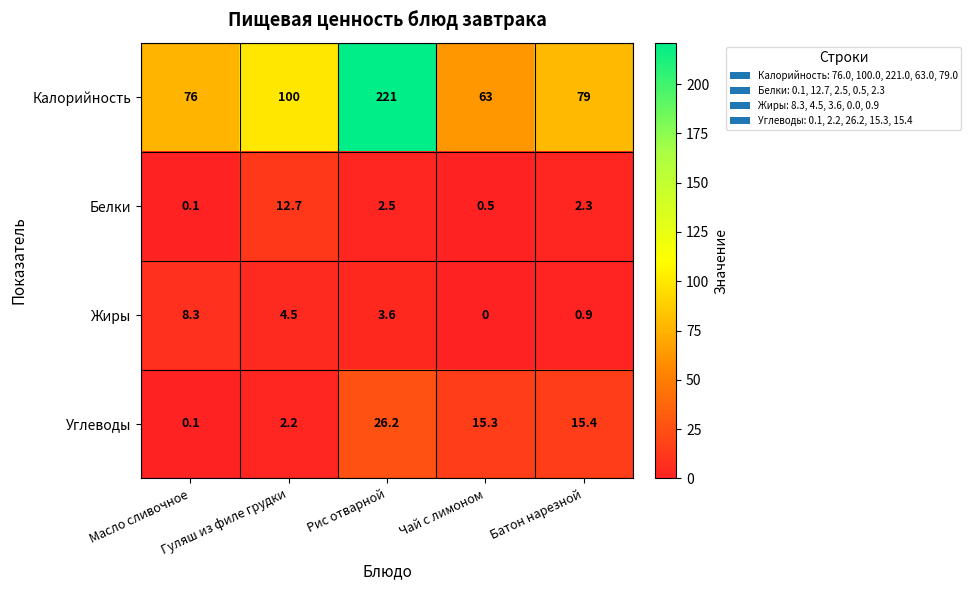

At which category is the sum across all series the highest?

Рис отварной